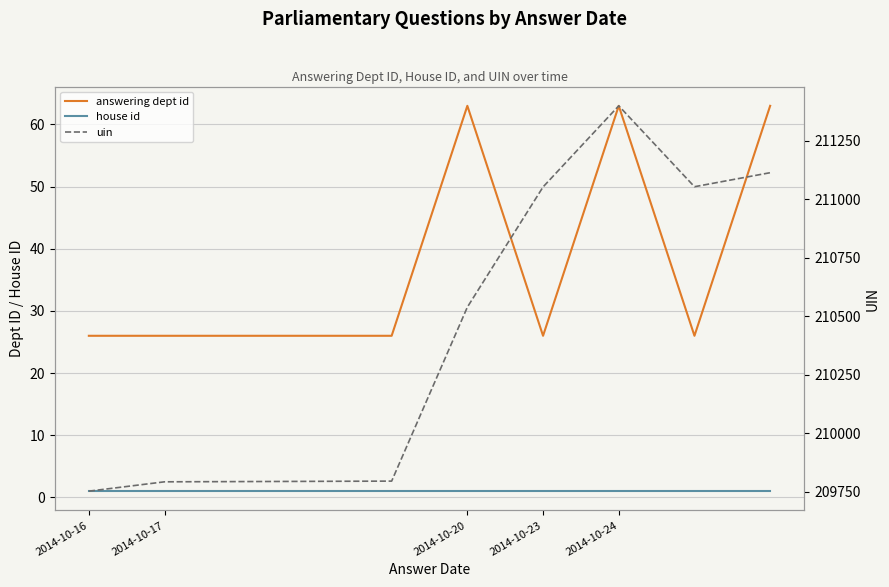

True or false: house id has more than 0 points higher than both neighbors.

False